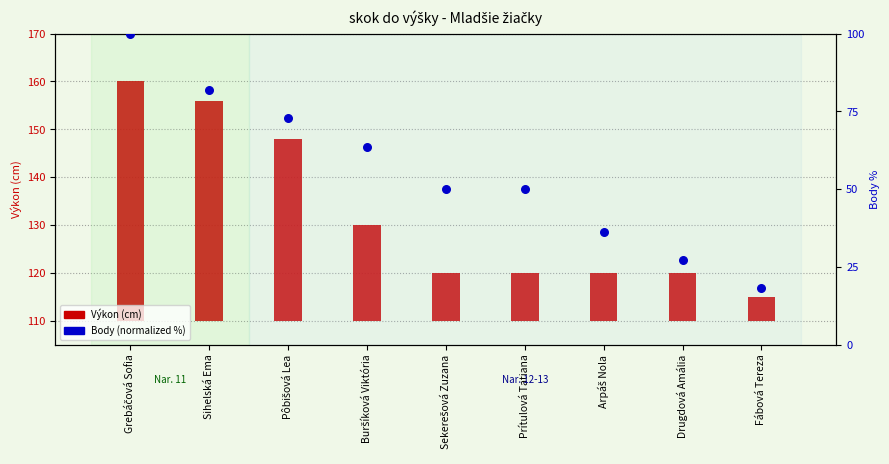

Which series has the widest spread of Y values?

Body (normalized %)